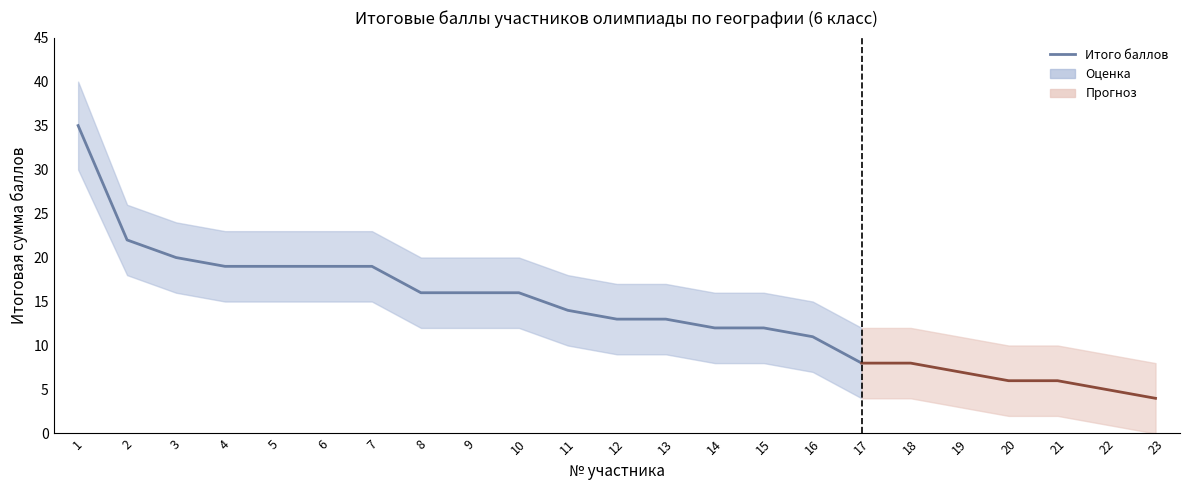

Does the chart display data point markers on the line(s)?

No